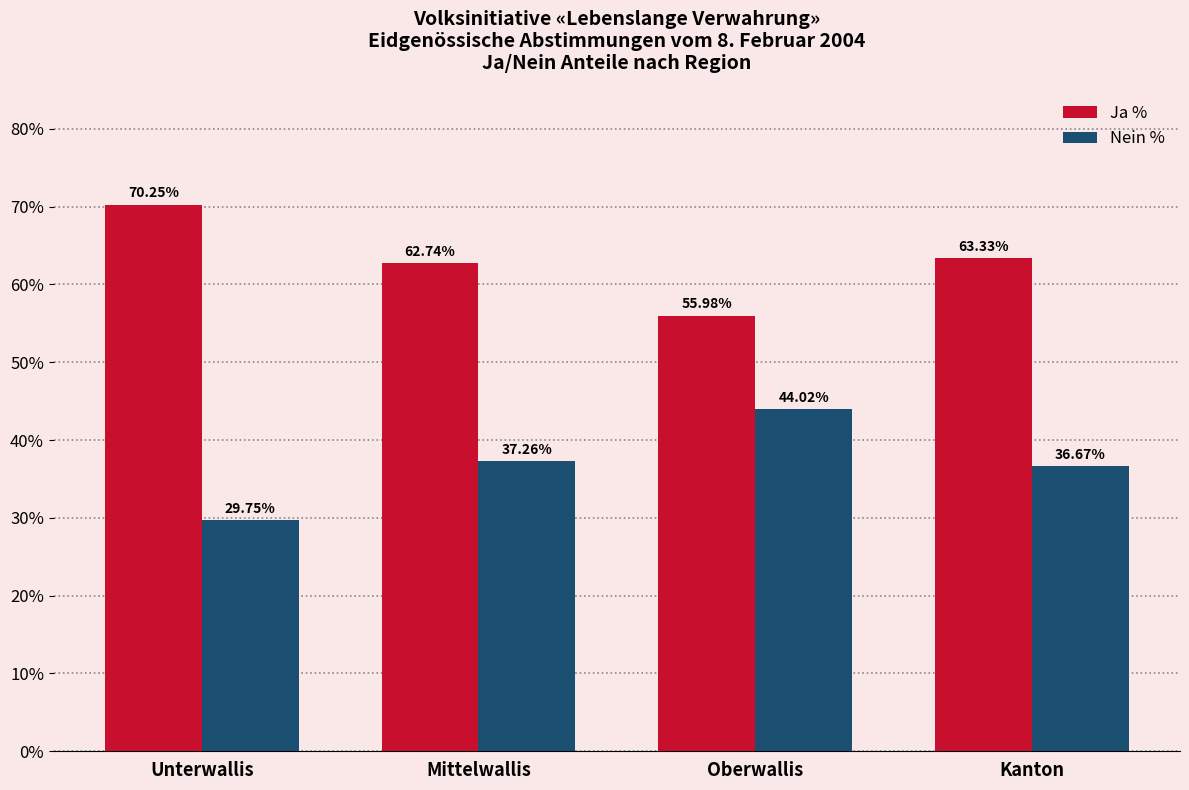

Where does the Nein % series first go above 37?

Mittelwallis